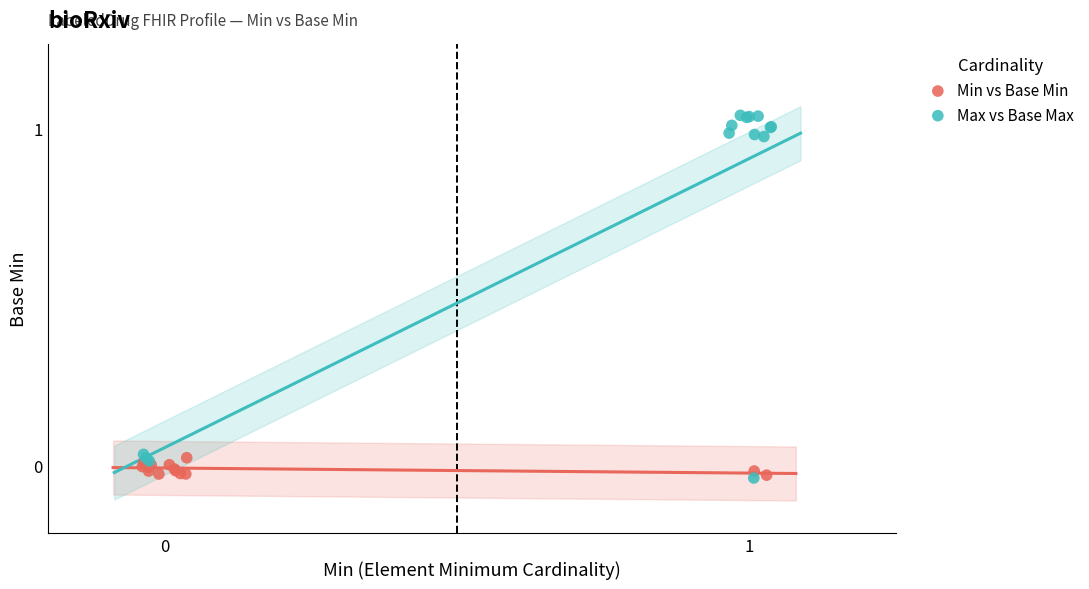

Which series has the widest spread of Y values?

Max vs Base Max